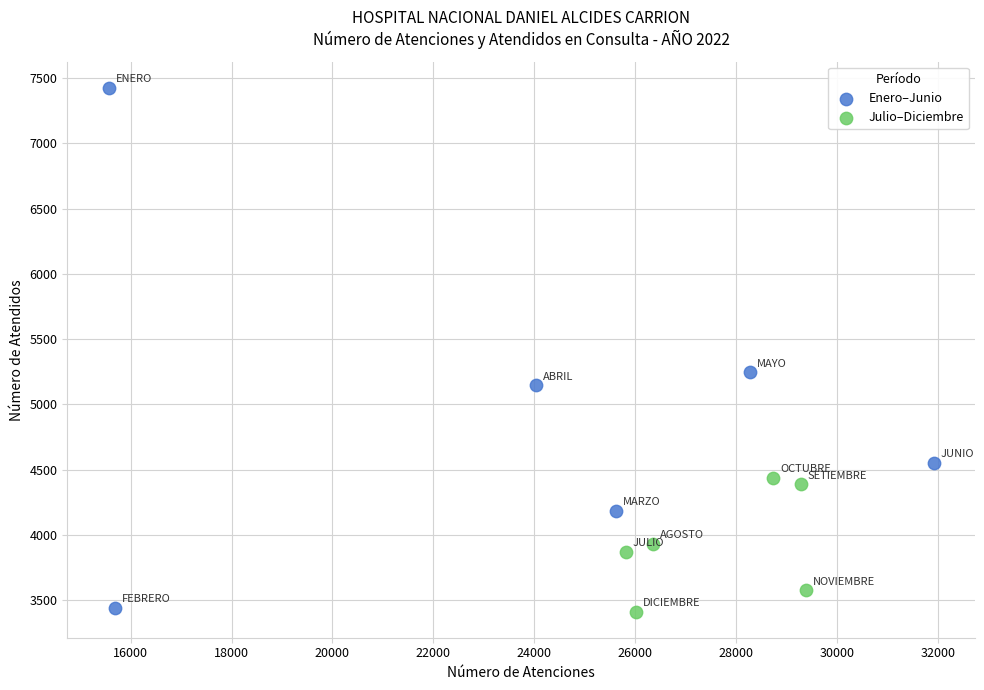

Which series contains the highest Y value?

Enero–Junio